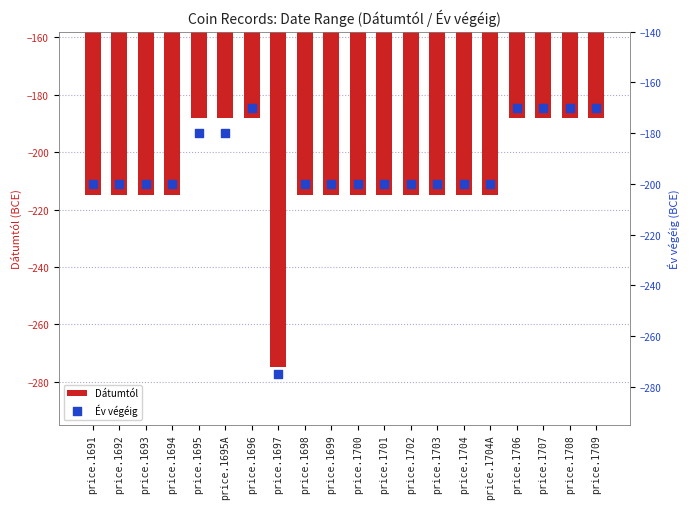

Which series reaches the maximum Y coordinate?

Év végéig